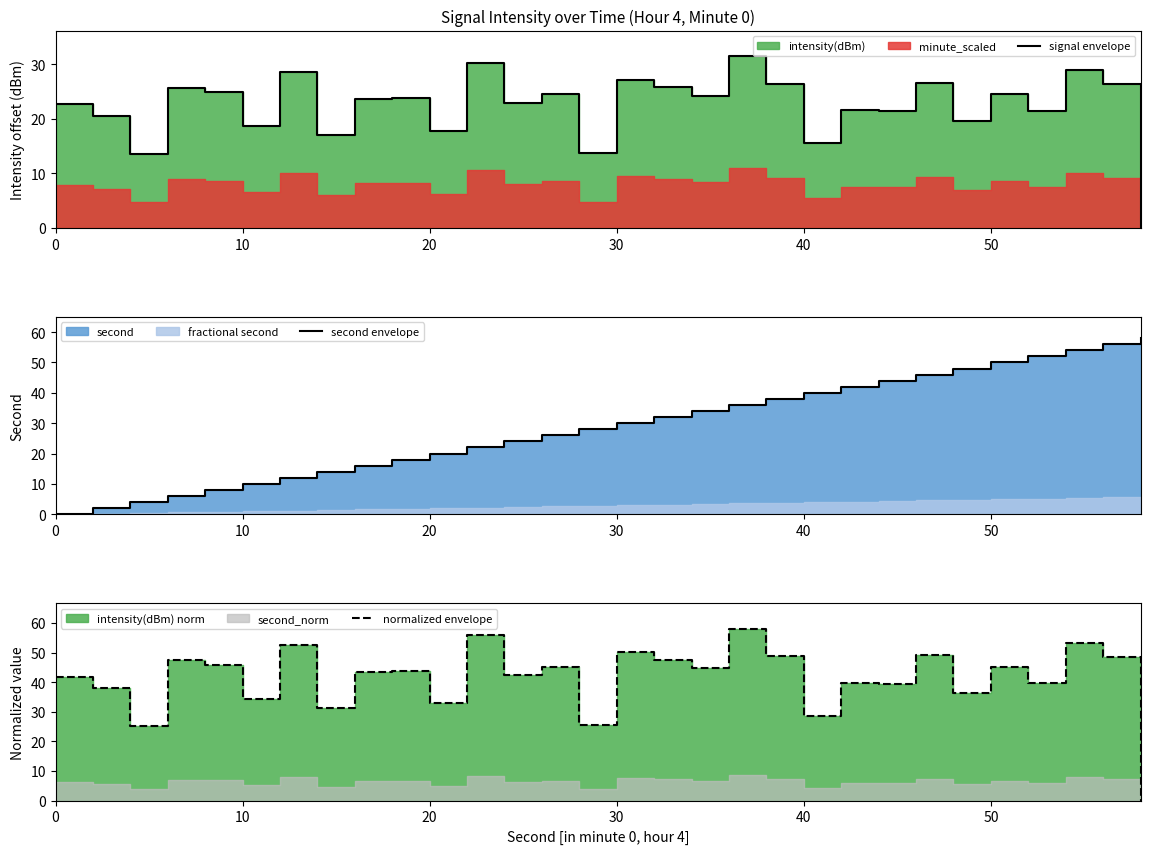

How many values in normalized envelope are above zero?

29